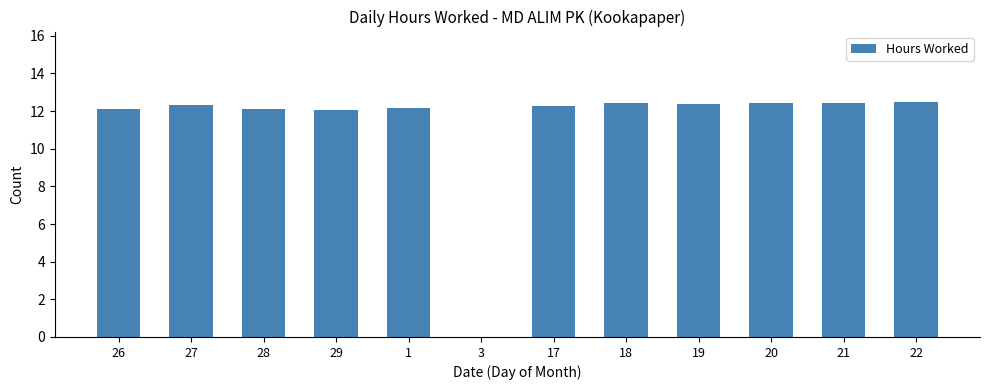

Does the chart contain stacked bars?

No